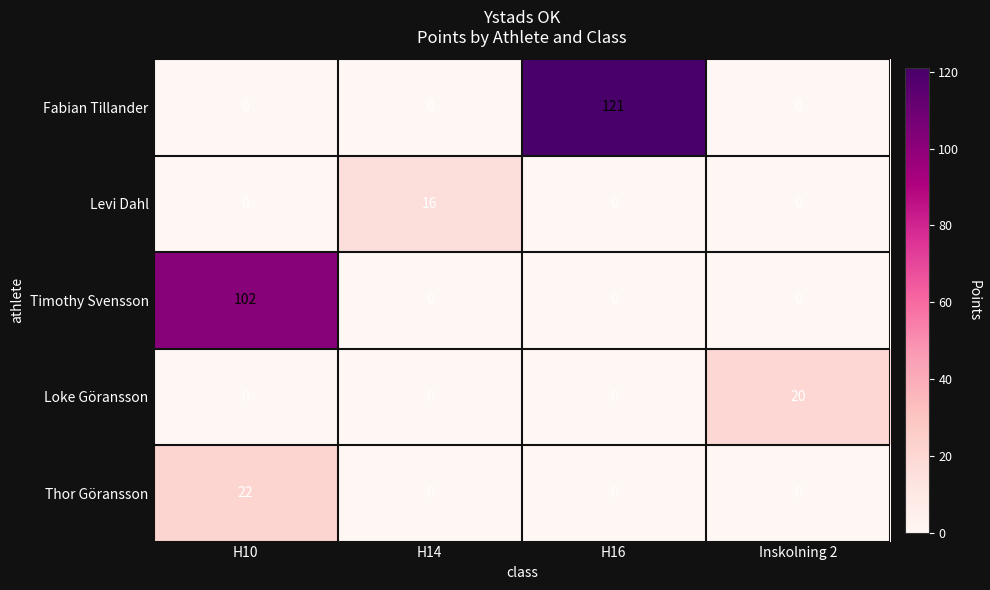

At which category is the sum across all series the highest?

H10